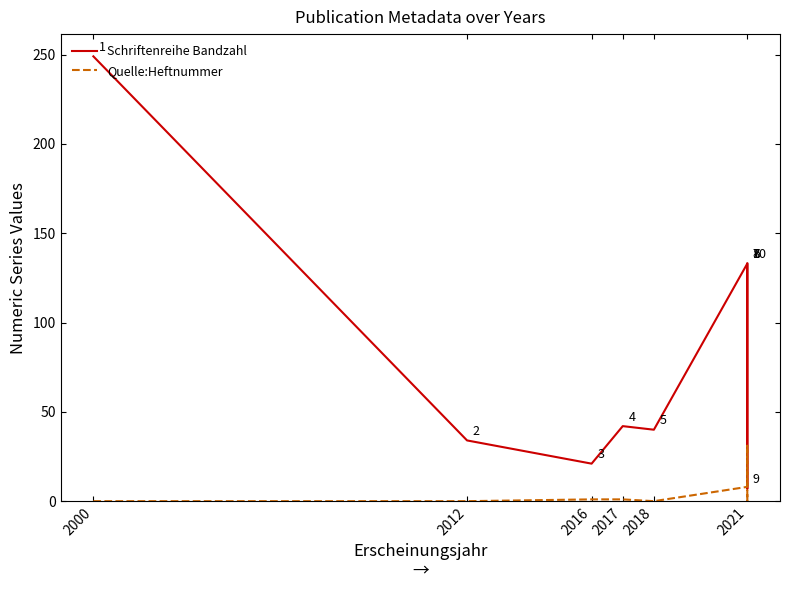

What position from the right is 2000?

10